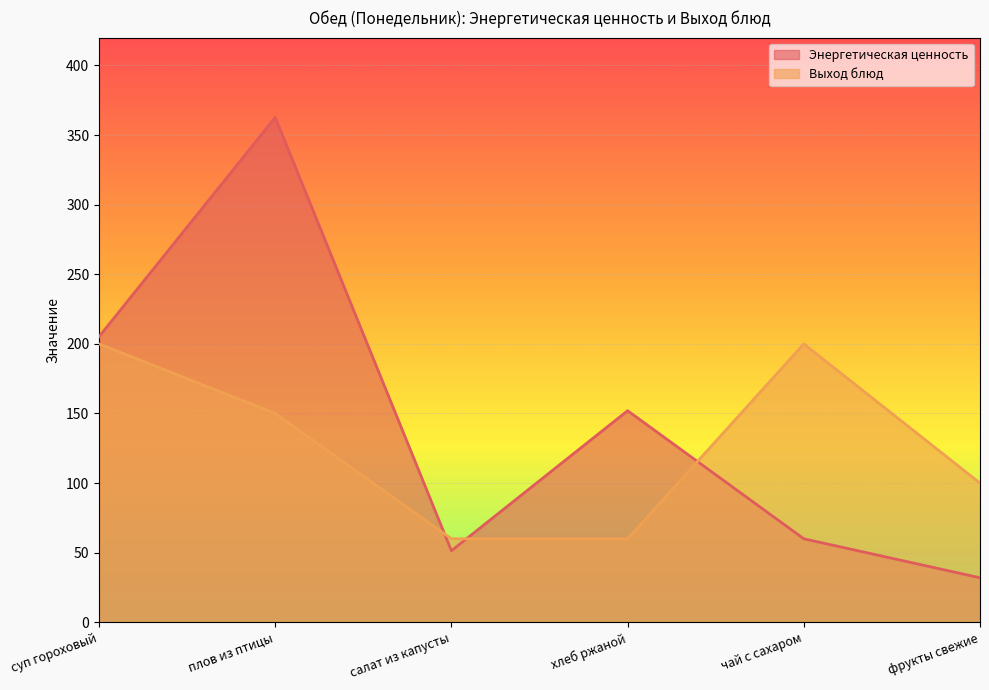

Between which two adjacent categories do Энергетическая ценность and Выход блюд first intersect?

плов из птицы and салат из капусты